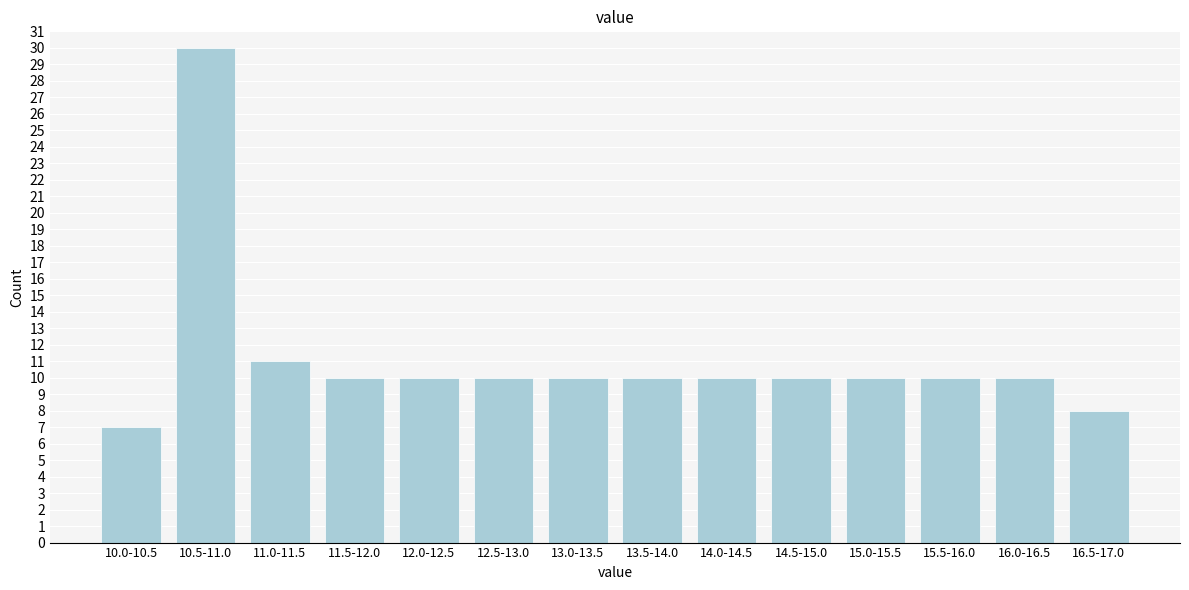

Reading left to right, list all the values displayed in this chart.

7	30	11	10	10	10	10	10	10	10	10	10	10	8